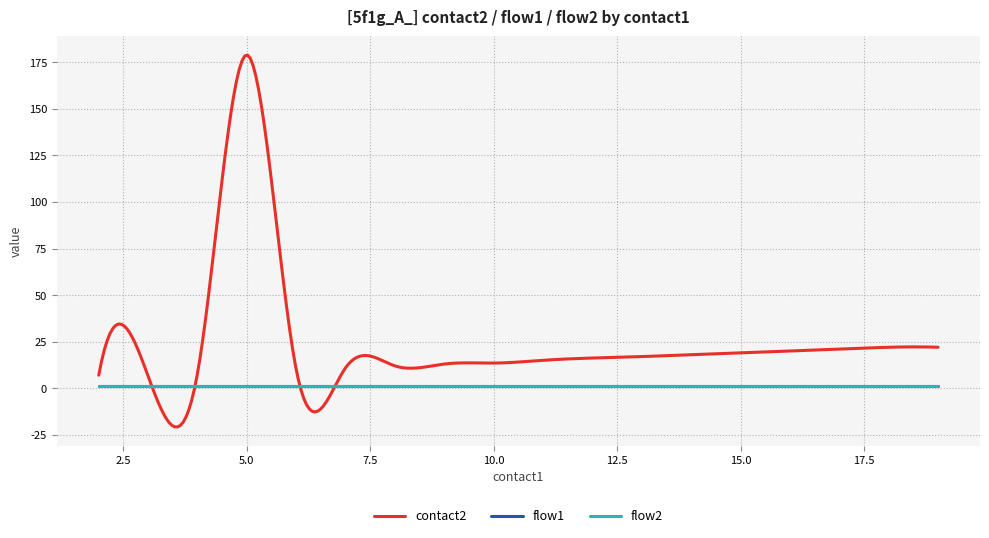

Is this an area chart (filled region under the line)?

No